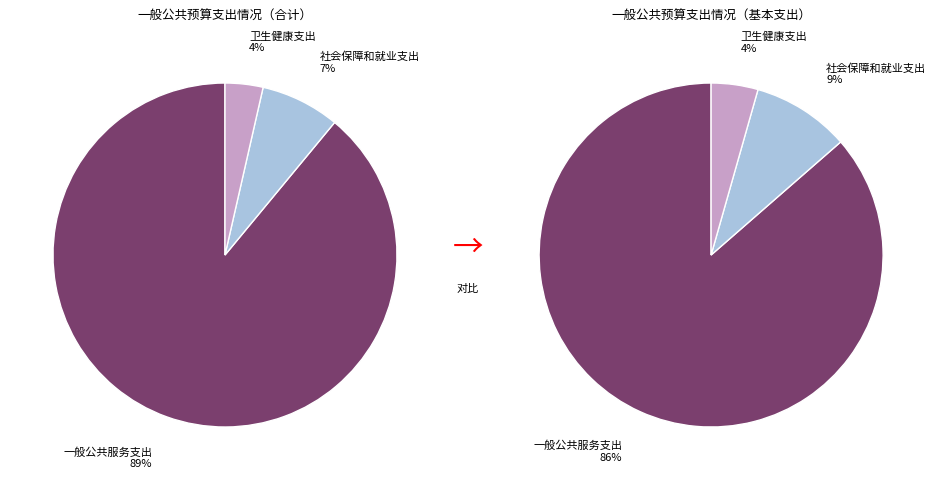

To the nearest percent, what percentage of the pie is 社会保障和就业支出?

7%